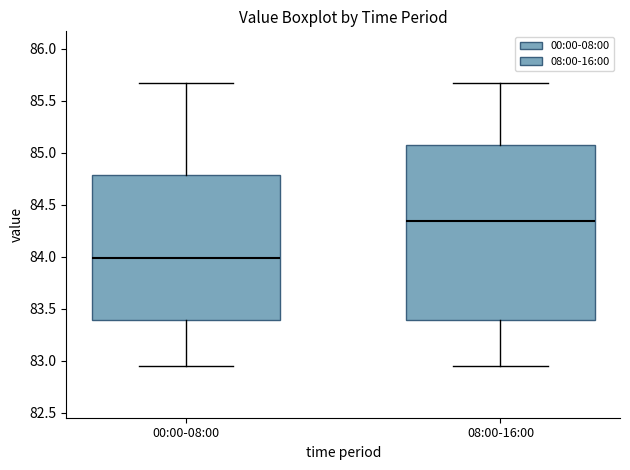

Reading left to right, read every box against the y-axis: the position of its median line, the range the box covers, and the ends of its whiskers. The values are not printed on the chart, so give them approximately, as read against the axis.

00:00-08:00: median 84.00, box 83.40 to 84.80, whiskers 82.95 to 85.65
08:00-16:00: median 84.35, box 83.40 to 85.10, whiskers 82.95 to 85.65